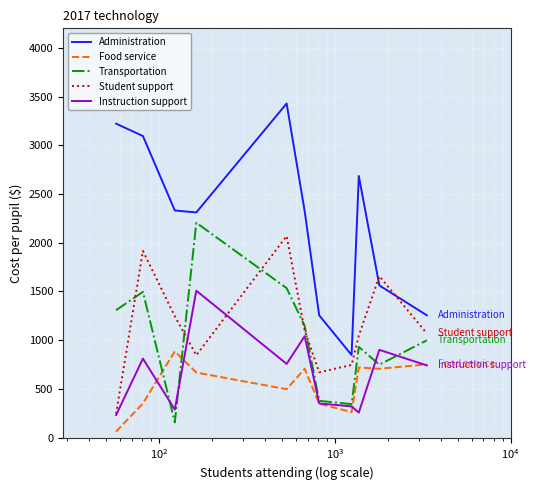

Which series has the largest total across all categories?

Administration